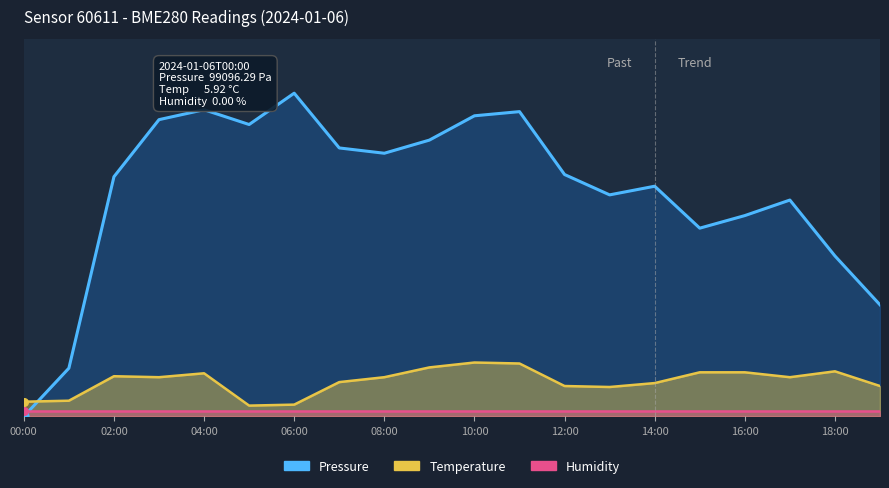

At how many categories does at least one series exceed 546?

5